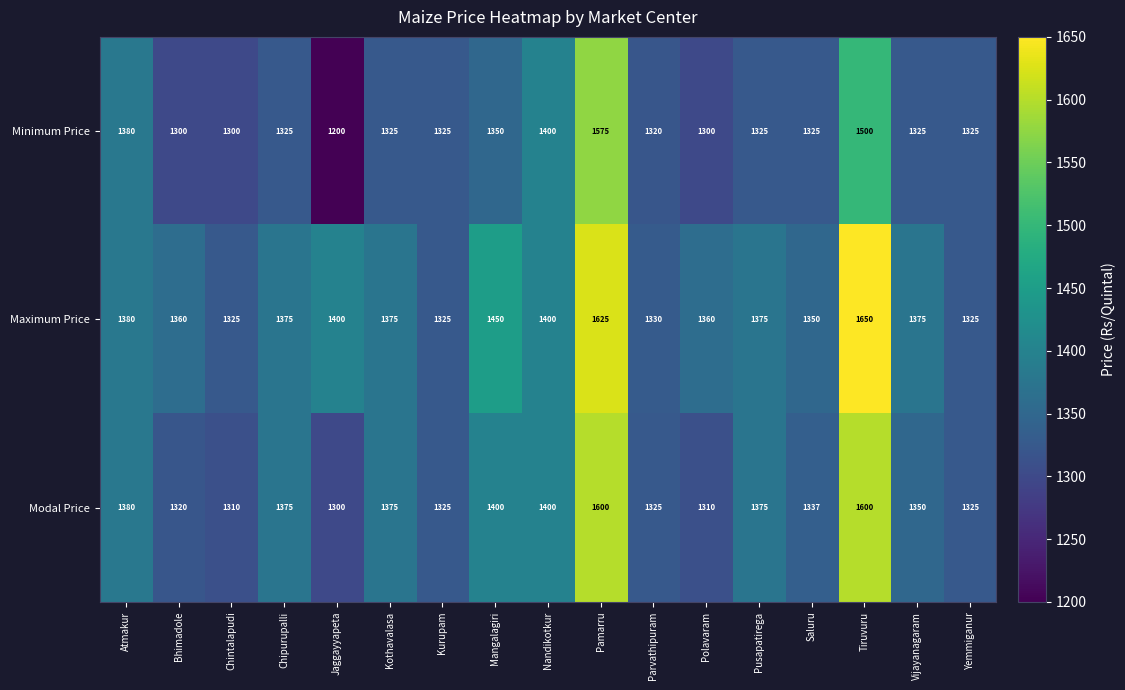

Where is Maximum Price nearest to the value 1487?

Mangalagiri